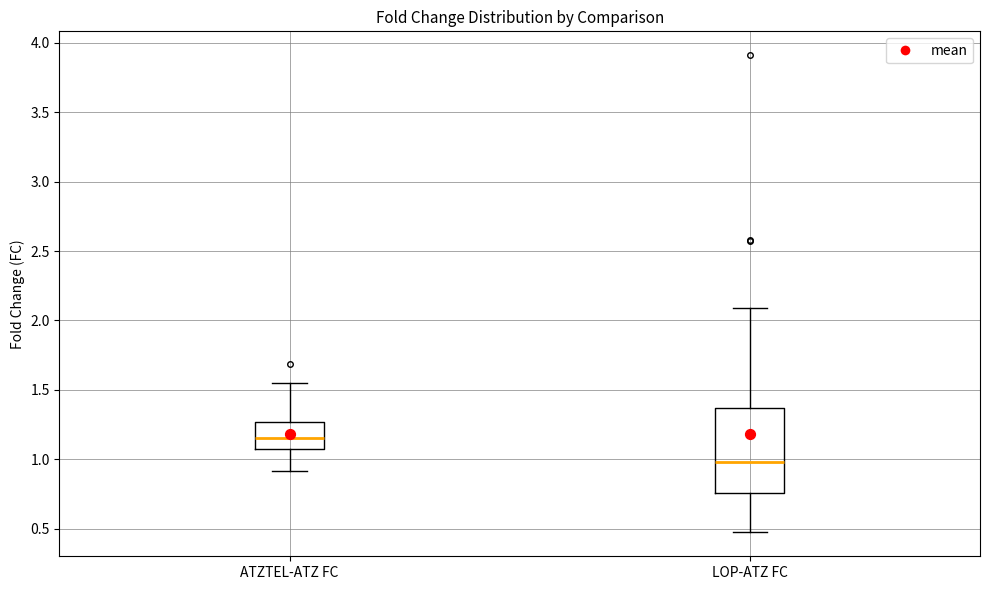

Reading left to right, read every box against the y-axis: the position of its median line, the range the box covers, and the ends of its whiskers. The values are not printed on the chart, so give them approximately, as read against the axis.

ATZTEL-ATZ FC: median 1.15, box 1.10 to 1.25, whiskers 0.90 to 1.55
LOP-ATZ FC: median 1.00, box 0.75 to 1.35, whiskers 0.45 to 2.10